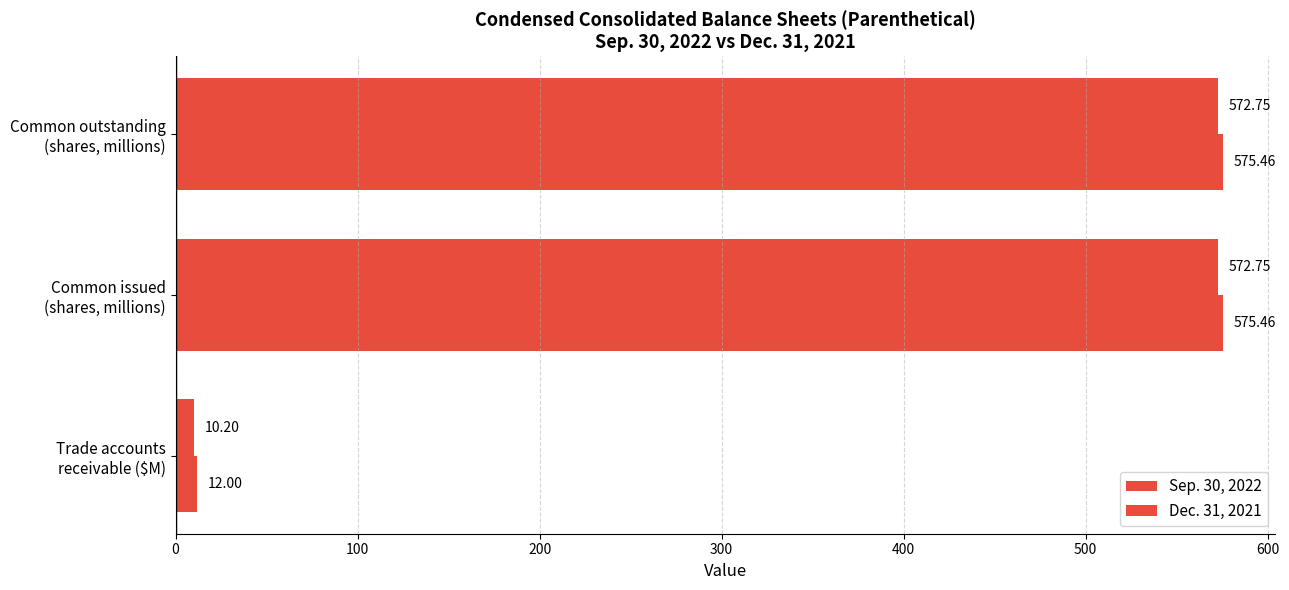

How many values in the Sep. 30, 2022 series exceed 572?

2